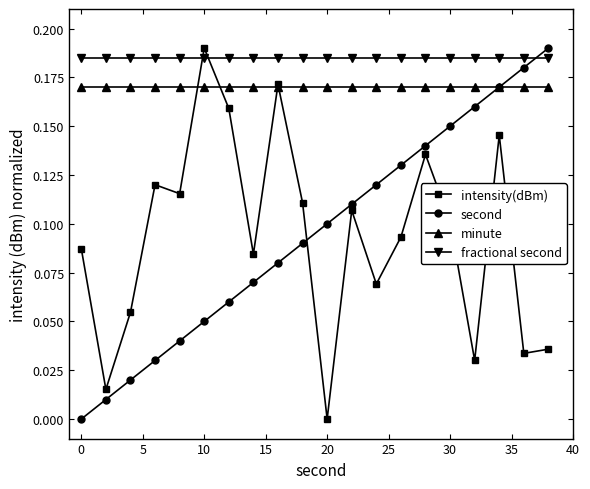

Which series has the largest total across all categories?

fractional second